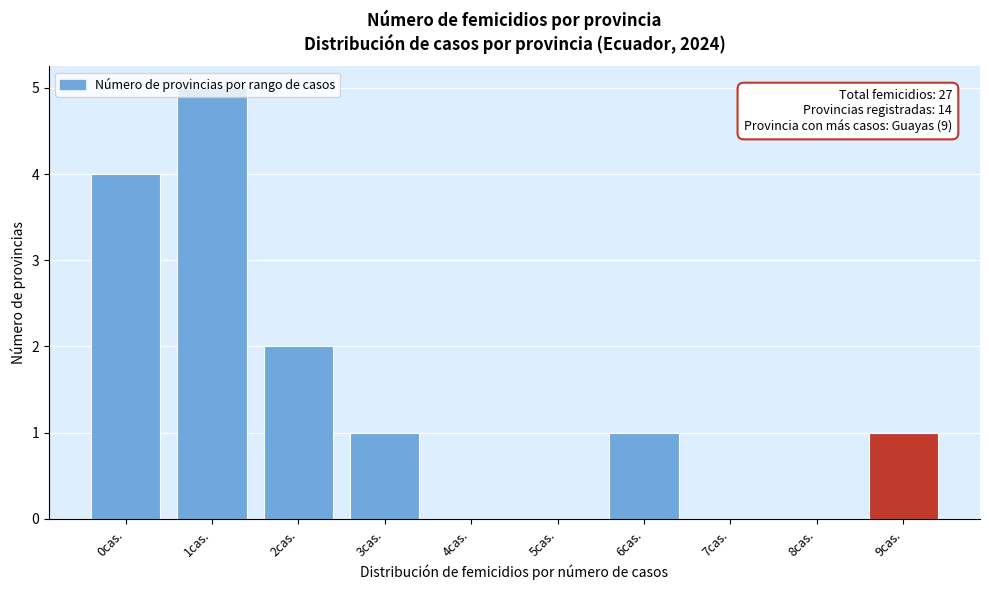

What is the sum of all values?

14